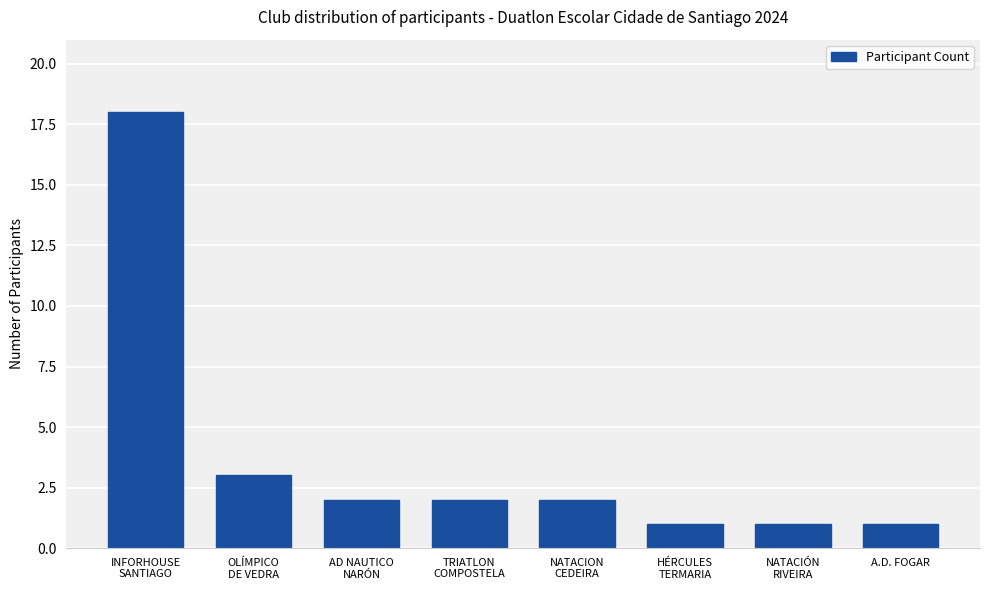

Between A.D. FOGAR and NATACION
CEDEIRA, which is larger?

NATACION
CEDEIRA